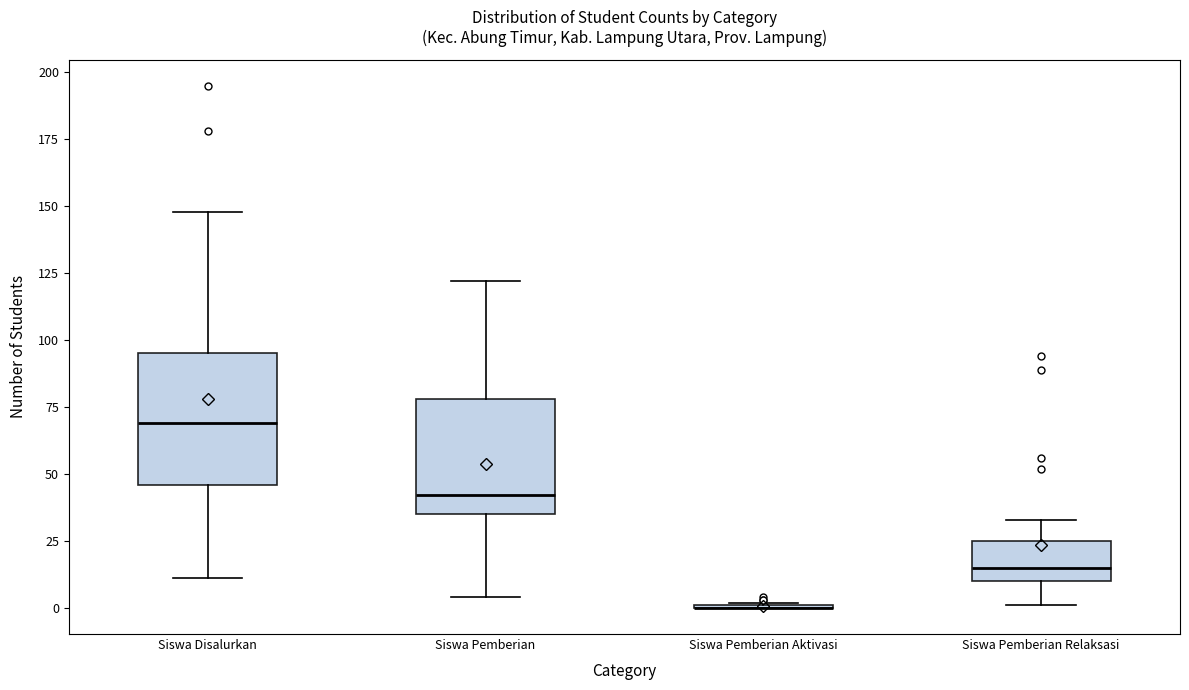

Reading left to right, read every box against the y-axis: the position of its median line, the range the box covers, and the ends of its whiskers. The values are not printed on the chart, so give them approximately, as read against the axis.

Siswa Disalurkan: median 70, box 45 to 95, whiskers 10 to 150
Siswa Pemberian: median 40, box 35 to 80, whiskers 5 to 120
Siswa Pemberian Aktivasi: box collapsed to a line at 0, whiskers 0 to 0
Siswa Pemberian Relaksasi: median 15, box 10 to 25, whiskers 0 to 35